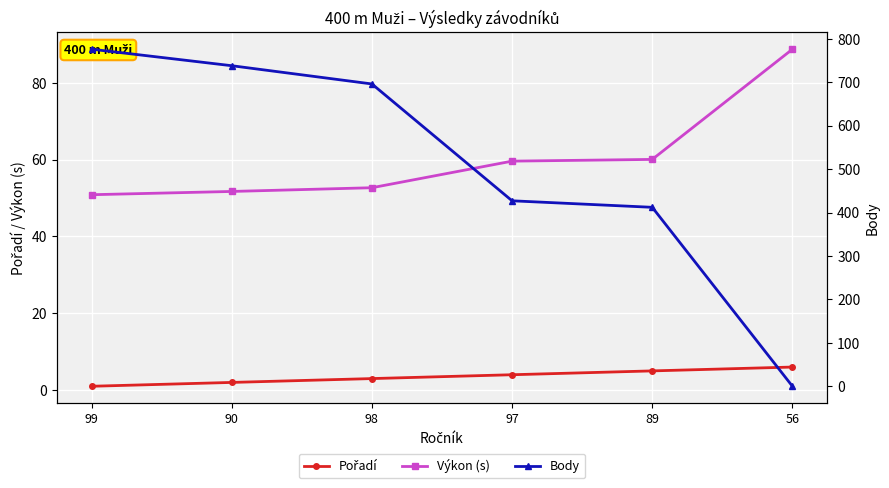

Reading right to left, what are all the values shown in this chart?

Pořadí: 6.0	5.0	4.0	3.0	2.0	1.0
Výkon (s): 88.7	60.0	59.6	52.7	51.7	50.9
Body: 0.0	412.0	427.0	696.0	738.0	776.0